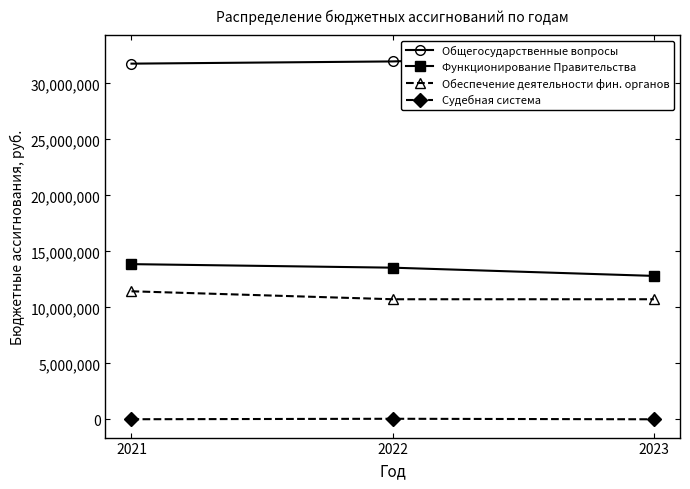

What value does the Функционирование Правительства series have at 2023?

12806489.0